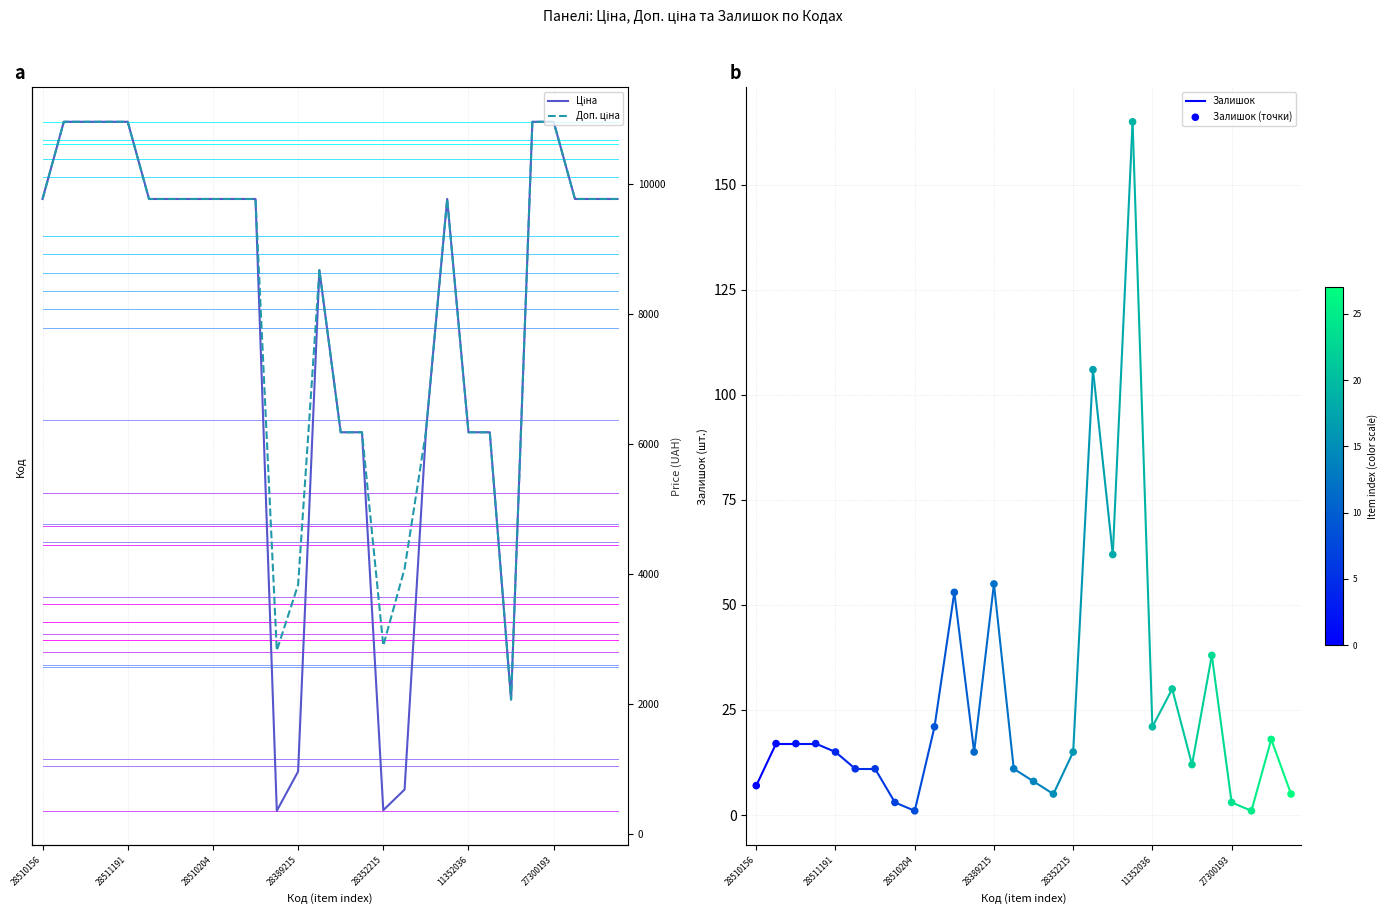

At which category is the sum across all series the highest?

23